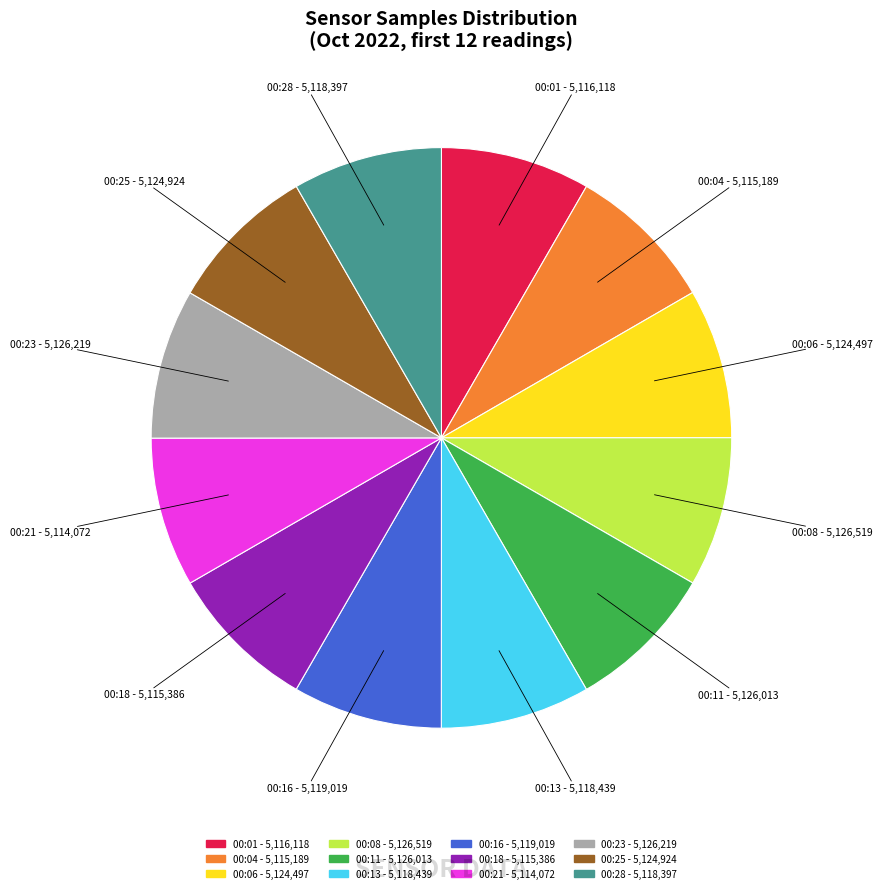

How many slices are in this pie chart?

12